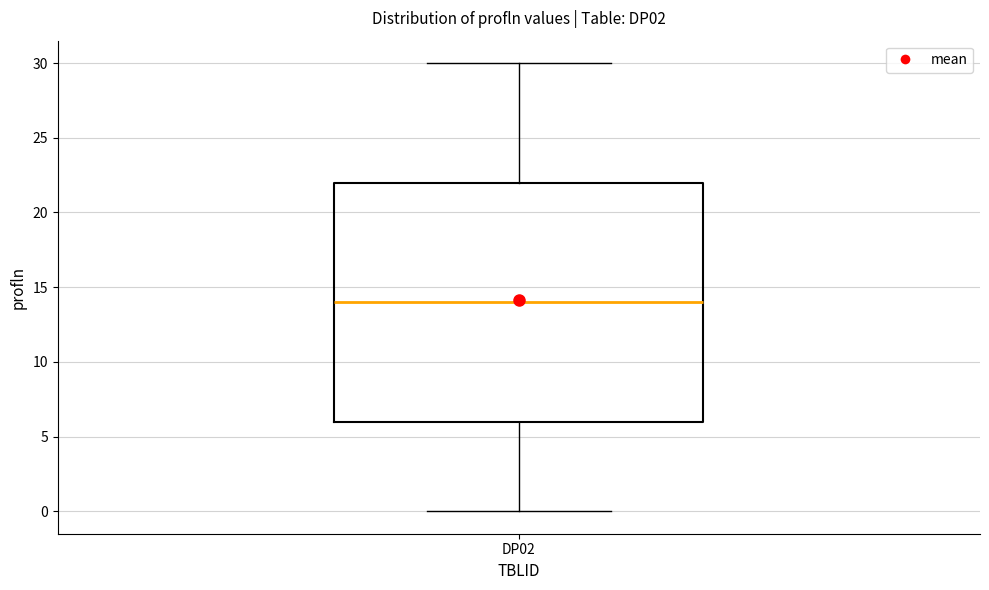

Where does the lower whisker of the box for DP02 end on the y-axis? The values are not printed on the chart, so give them approximately, as read against the axis.

0